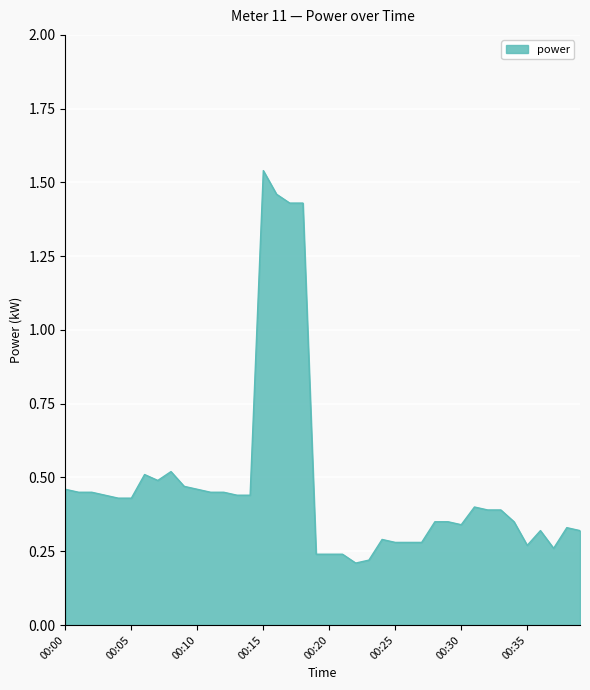

What is the difference between the maximum and minimum values?

1.3